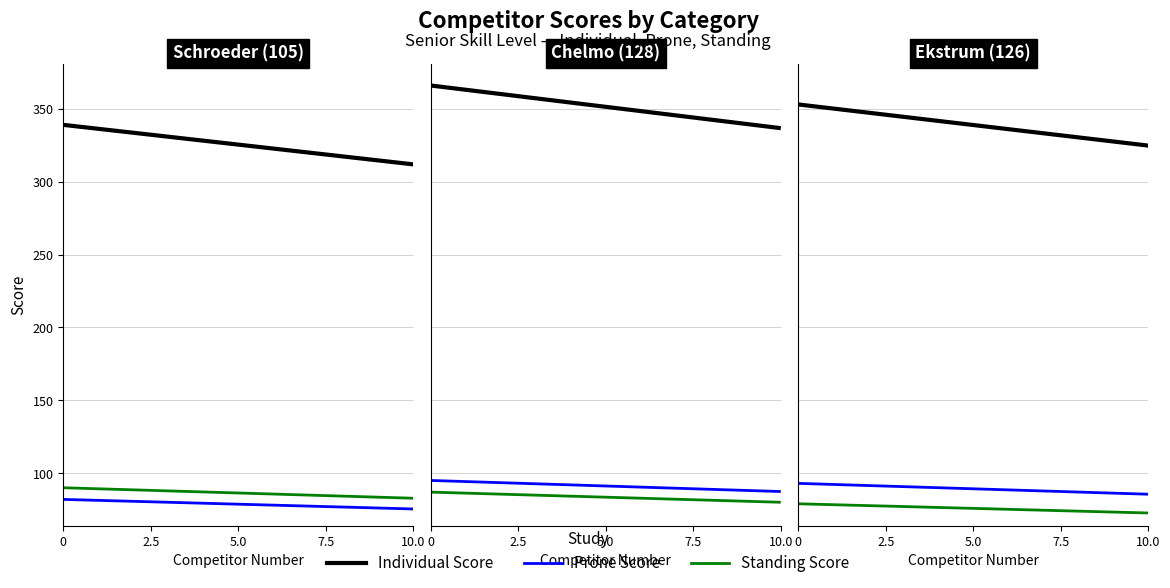

How many values in the Individual Score series are below 353?

1